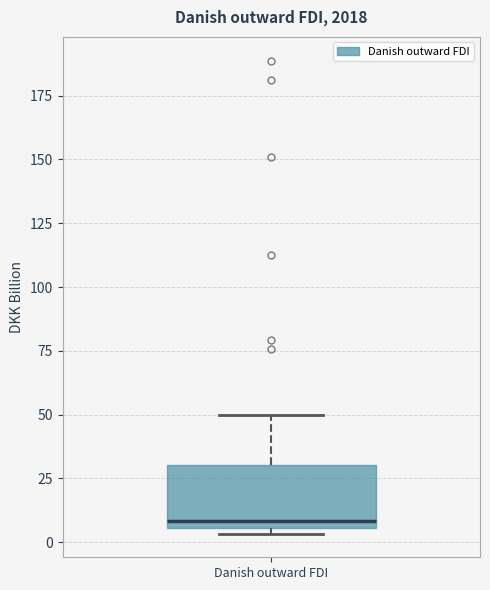

Read this box plot against the y-axis: the position of the median line, the range covered by the box, and the ends of both whiskers. The values are not printed on the chart, so give them approximately, as read against the axis.

median 10, box 5 to 30, whiskers 5 (just below the box's lower edge) to 50